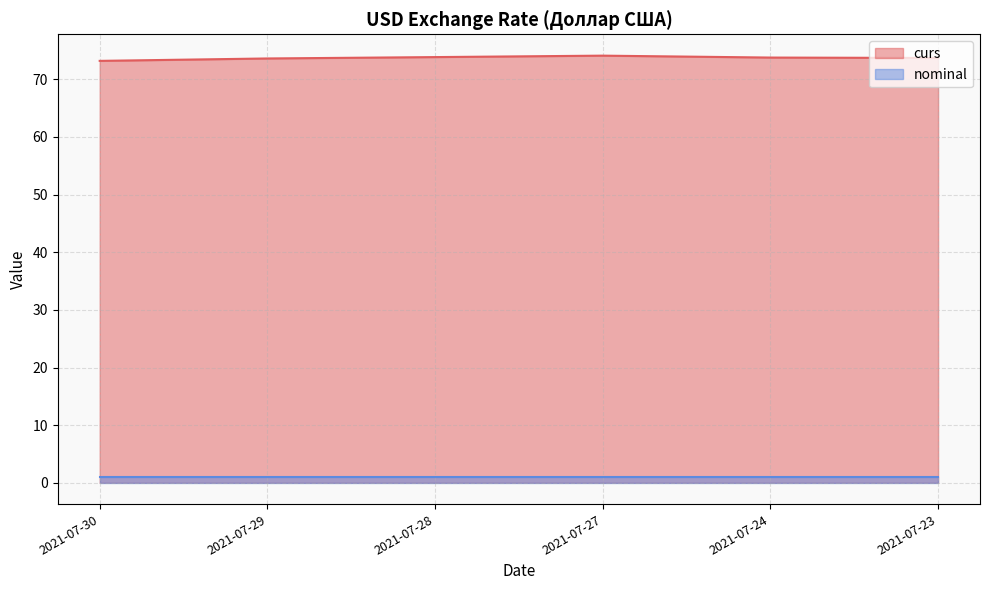

What is the change in value from 2021-07-30 to 2021-07-27?

+0.9